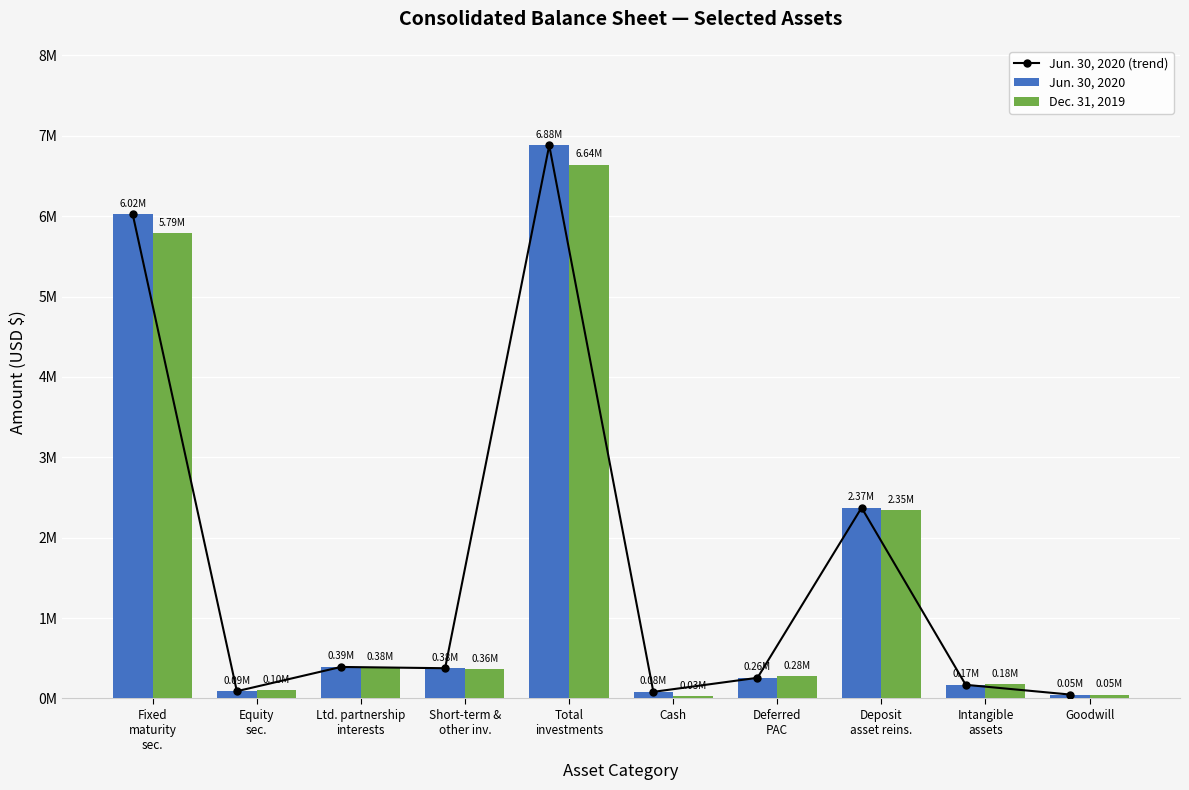

What is the total value across all series at Cash?

190288